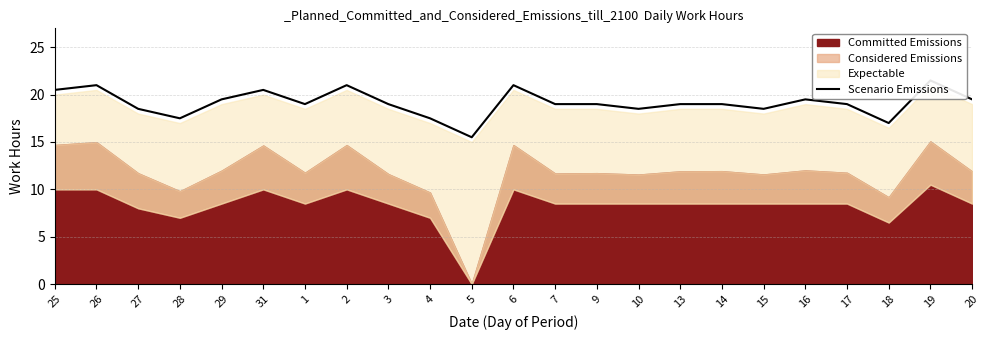

Reading left to right, what are all the values shown in this chart?

25=20.5	26=21.0	27=18.5	28=17.5	29=19.5	31=20.5	1=19.0	2=21.0	3=19.0	4=17.5	5=15.5	6=21.0	7=19.0	9=19.0	10=18.5	13=19.0	14=19.0	15=18.5	16=19.5	17=19.0	18=17.0	19=21.5	20=19.5